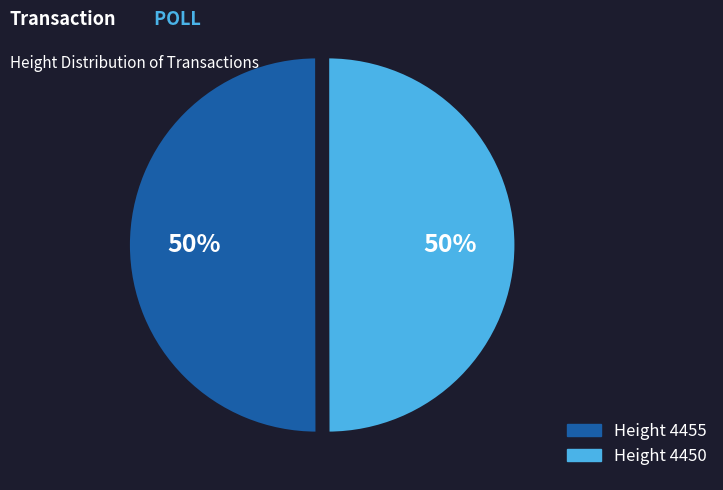

To the nearest percent, what is the average slice percentage?

50%